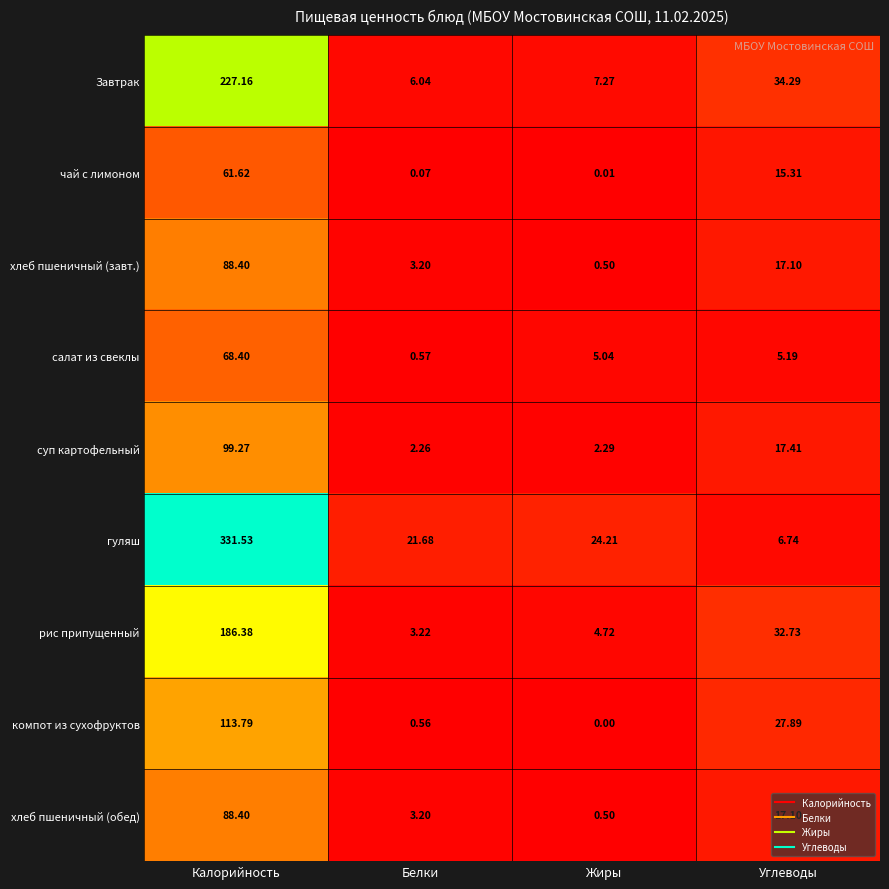

Where is суп картофельный nearest to the value 50?

Углеводы